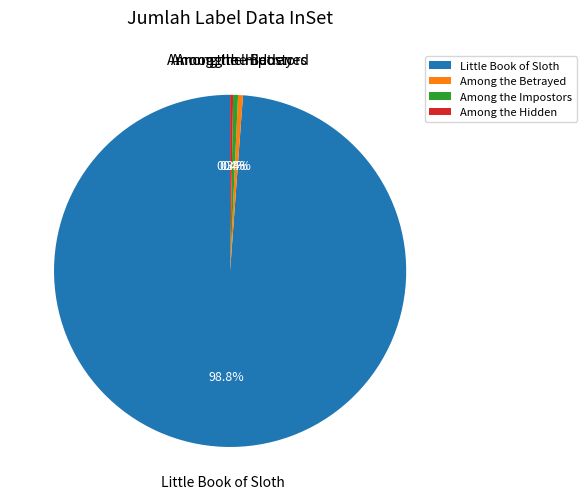

Is it true that Among the Betrayed is 0% of the pie?

True